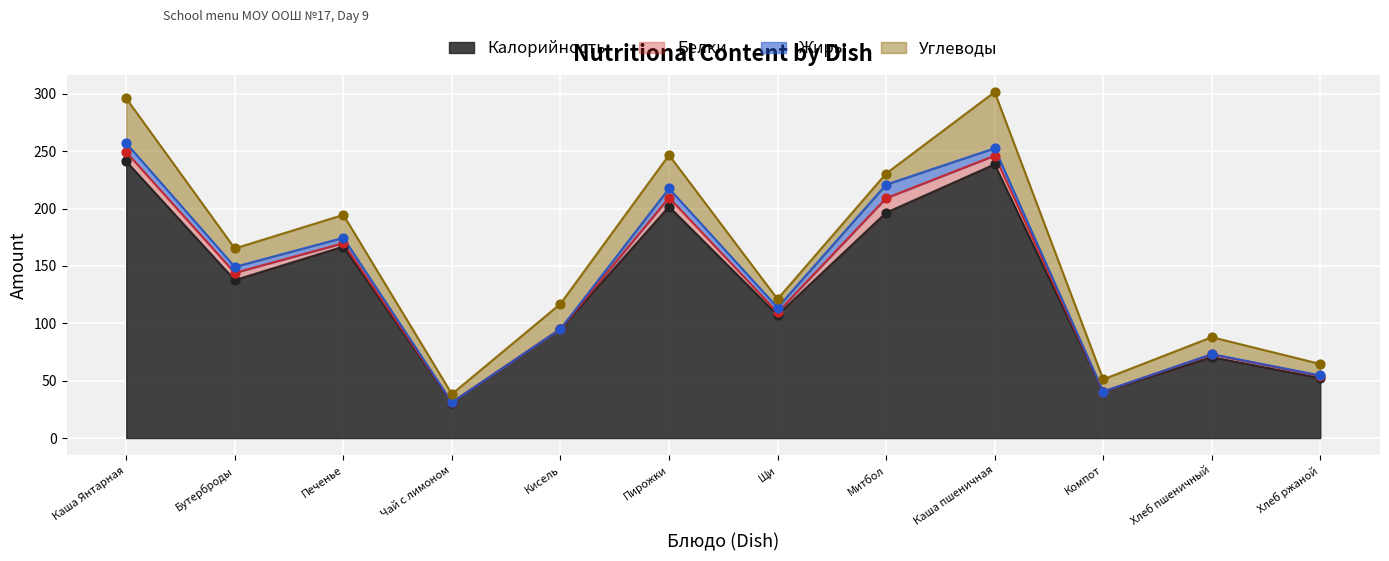

At how many categories does at least one series exceed 79?

8